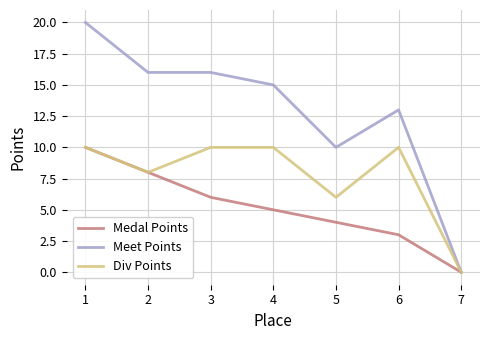

Rank the series by their average value, from lowest to highest.

Medal Points, Div Points, Meet Points